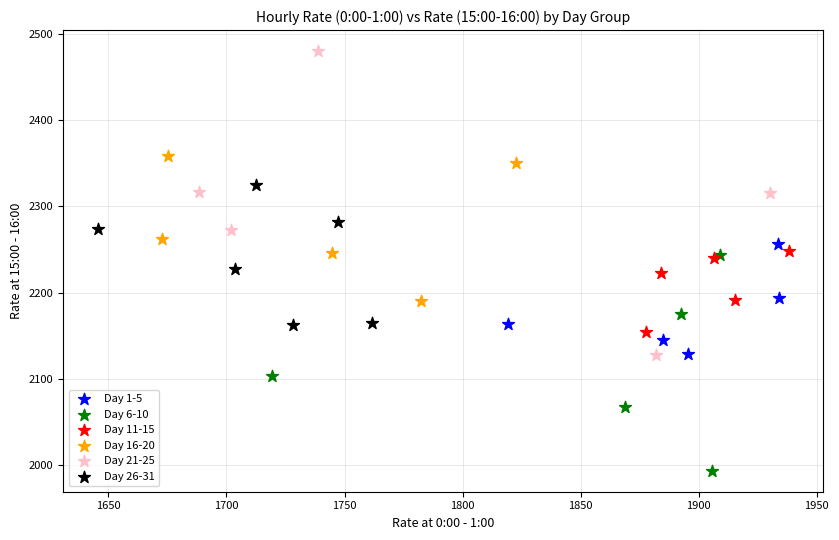

Which series reaches the maximum Y coordinate?

Day 21-25